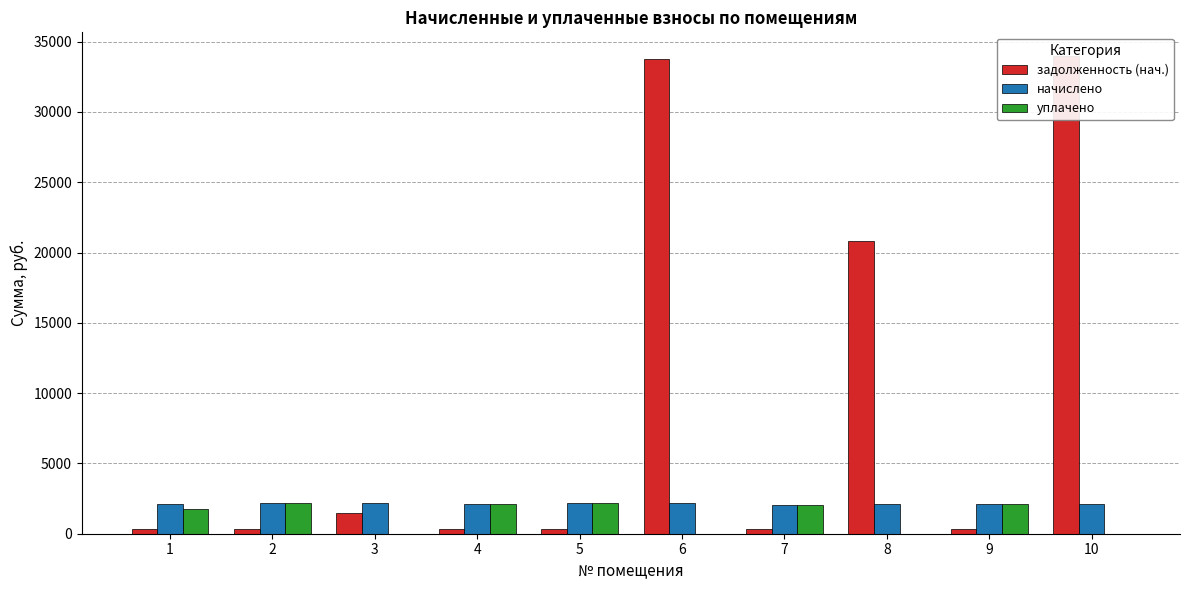

Which has a higher value, 5 or 10?

10